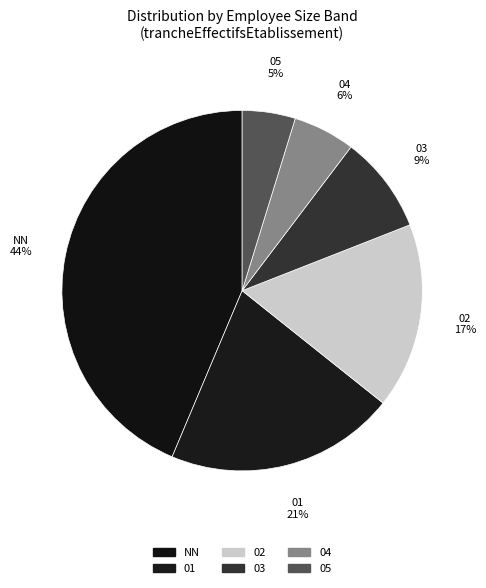

Is there any slice that represents more than half of the pie?

No